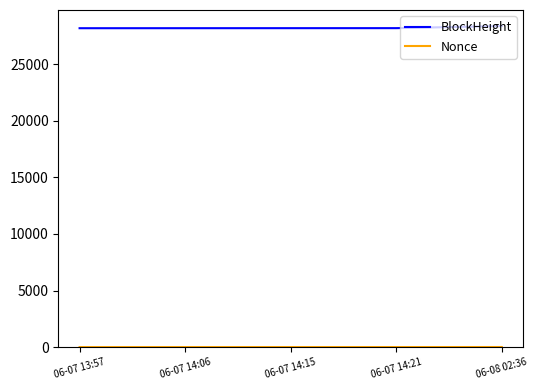

What is the total value across all series at 06-07 14:06?

28185